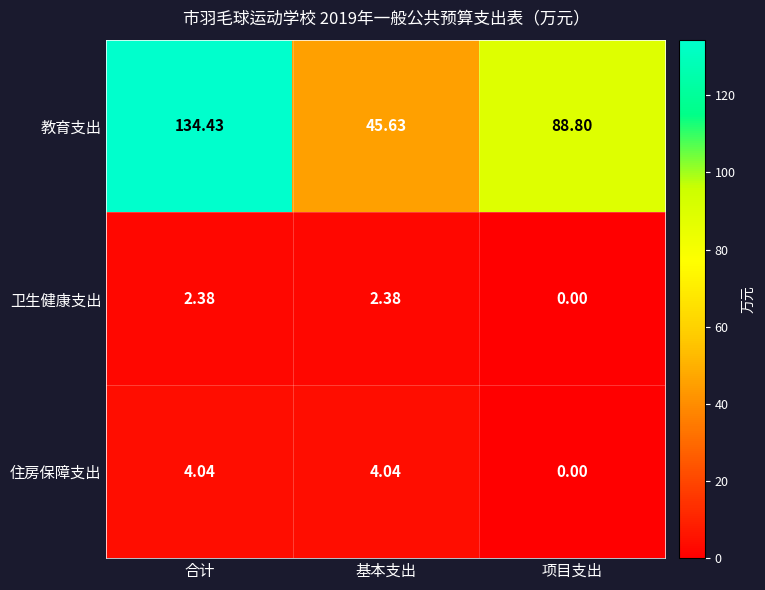

Which series has the largest total across all categories?

教育支出